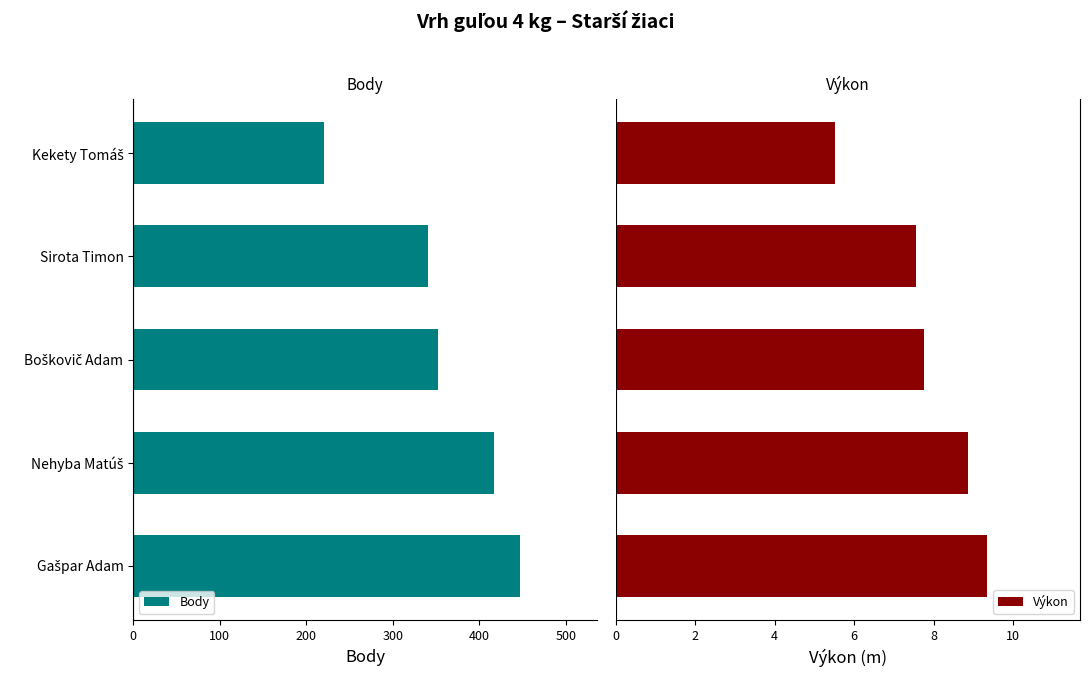

What is the difference between the maximum and minimum values in the Výkon series?

3.8